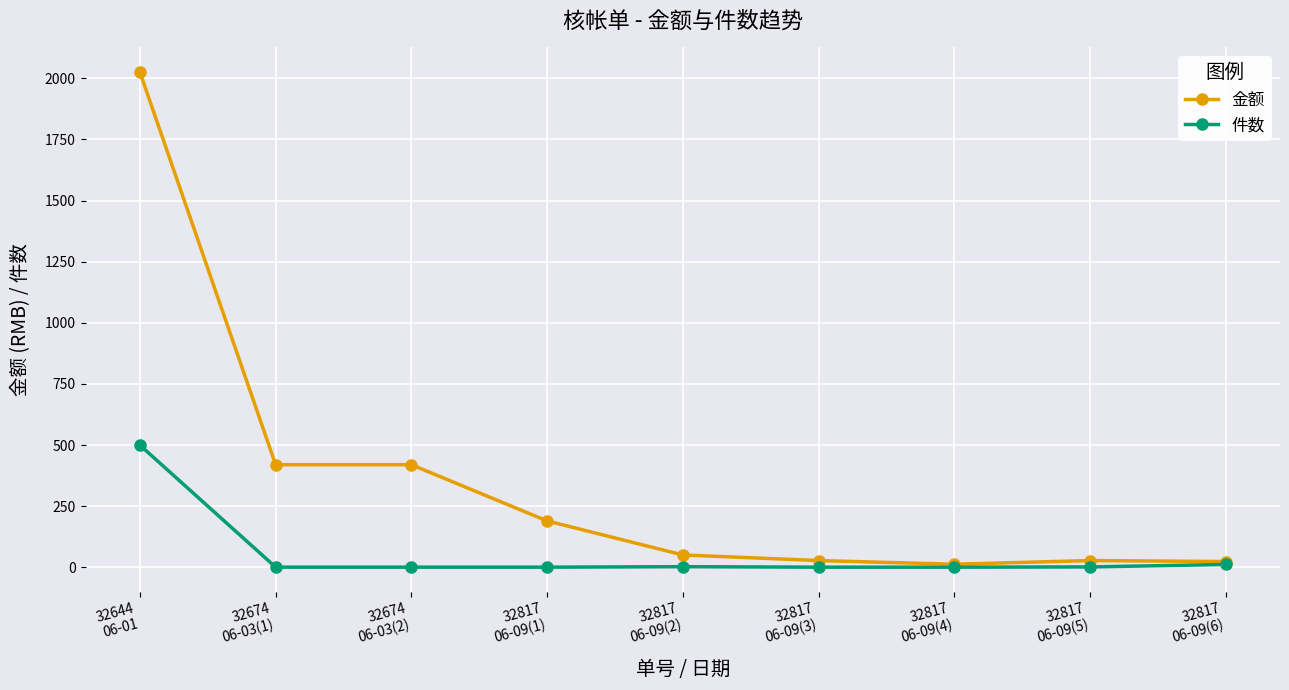

Rank the series by their maximum value, from lowest to highest.

件数, 金额